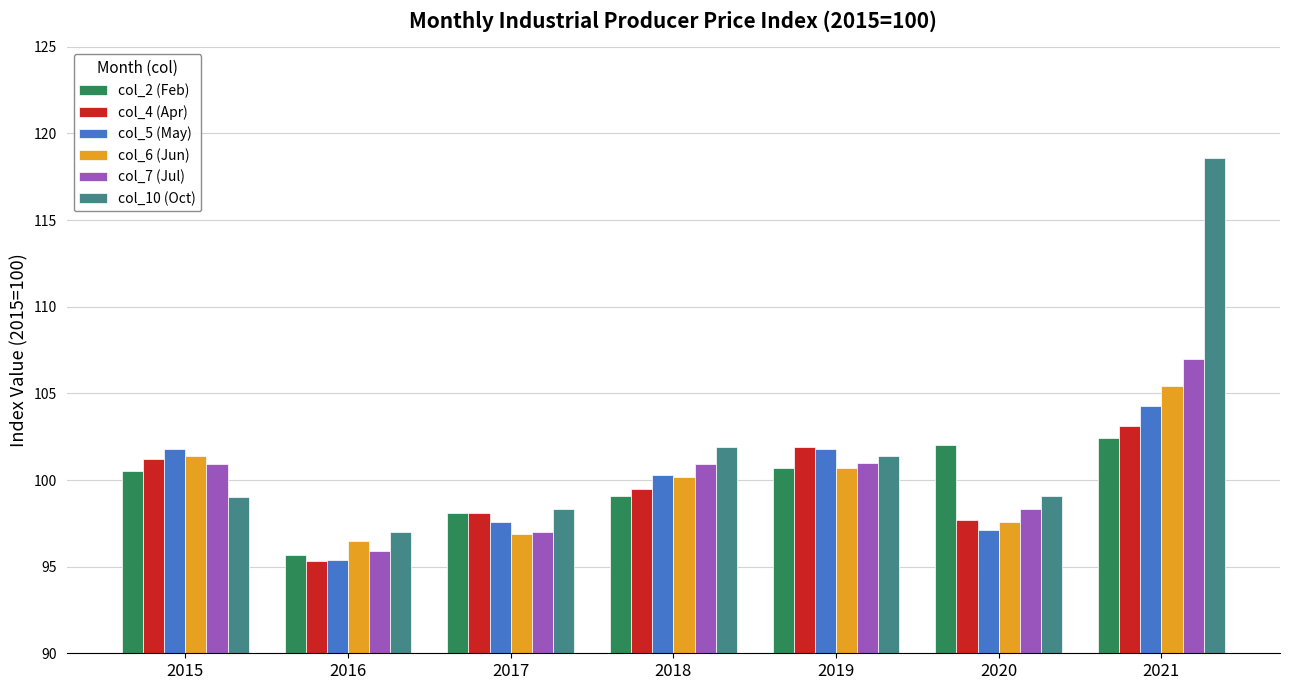

What is the minimum value for col_2 (Feb)?

95.7